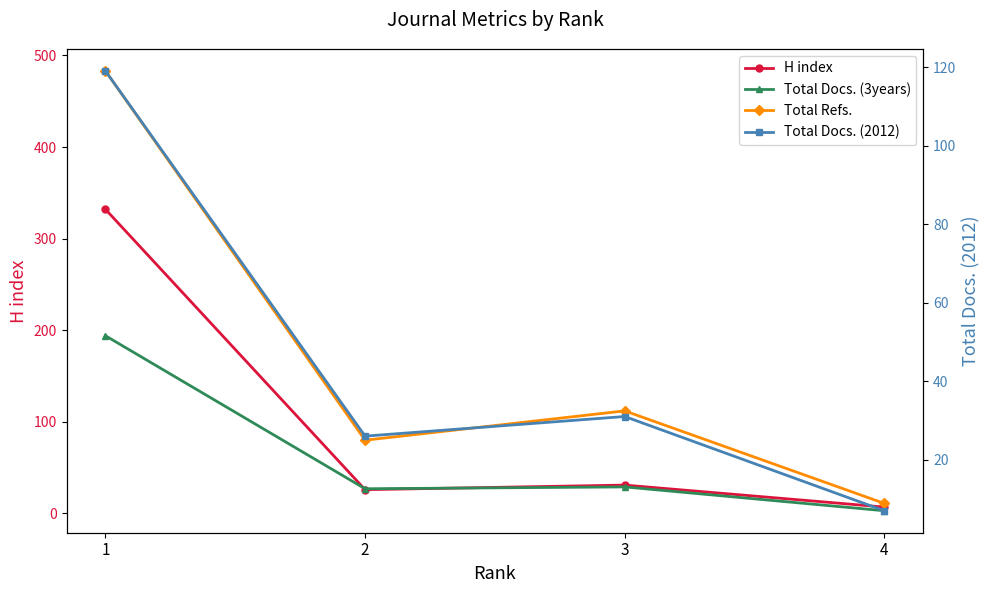

What is the maximum value shown in the chart?

483